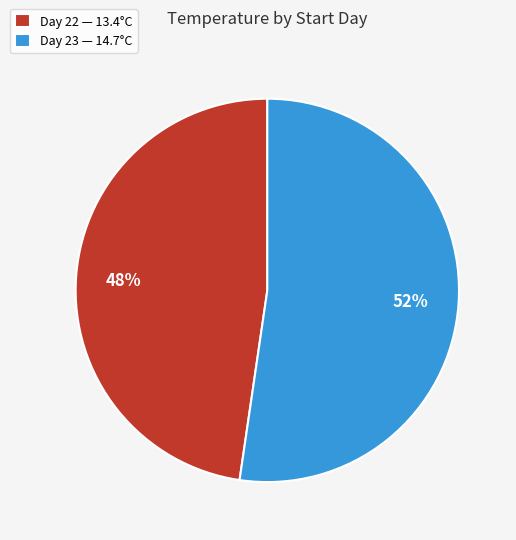

To the nearest percent, what percentage of the pie is Day 23 — 14.7°C?

52%